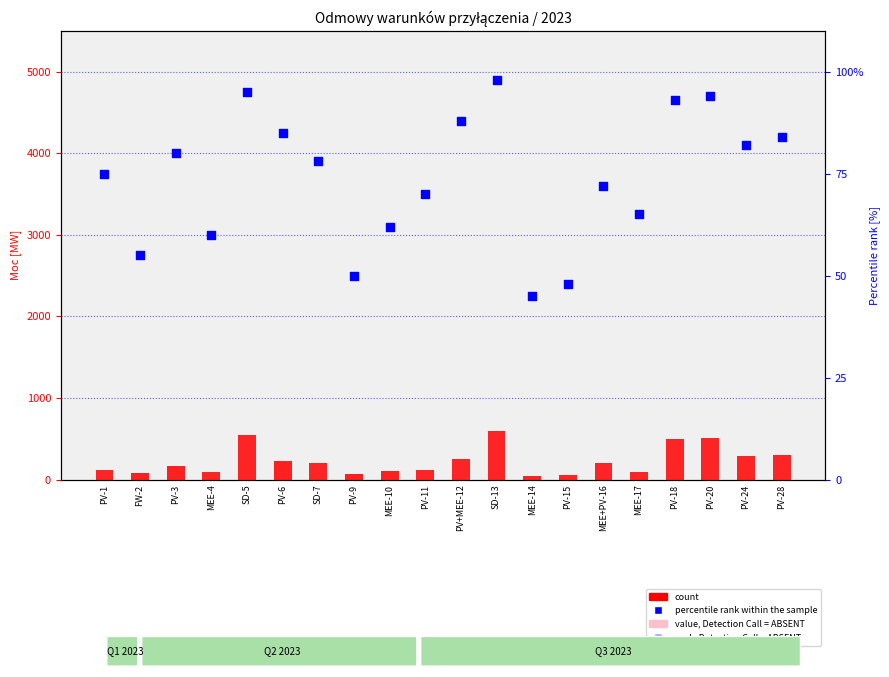

Which series reaches the minimum Y coordinate?

percentile_rank